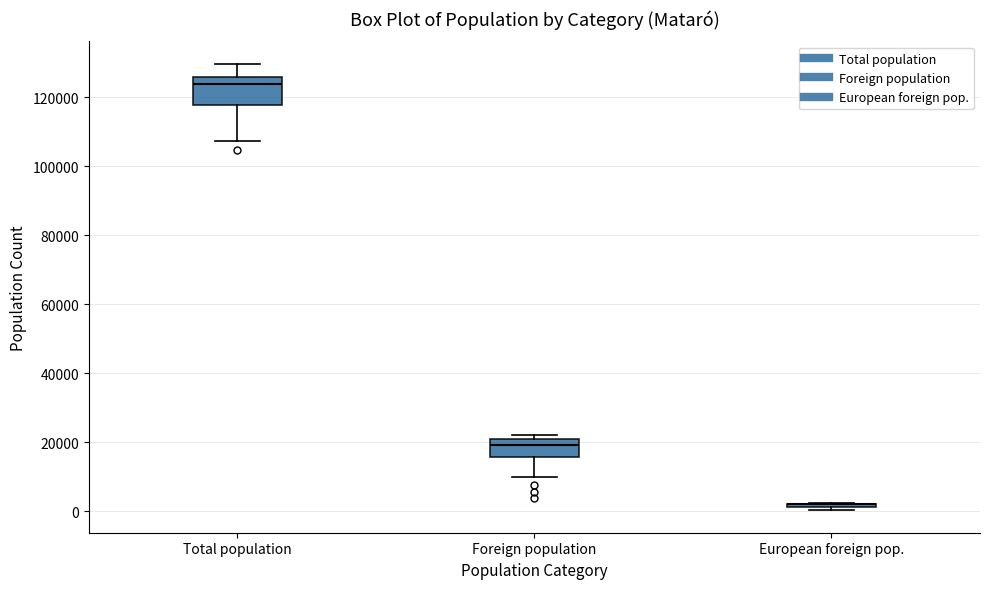

Reading left to right, transcribe this box plot: for each box, give where its median line is, the range the box spans, and where its two whiskers end, as read against the y-axis. The values are not printed on the chart, so give them approximately, as read against the axis.

Total population: median 124000, box 118000 to 126000, whiskers 108000 to 130000
Foreign population: median 20000 (just below the box's upper edge), box 16000 to 20000, whiskers 10000 to 22000
European foreign pop.: box collapsed to a line at 2000, whiskers 0 to 2000